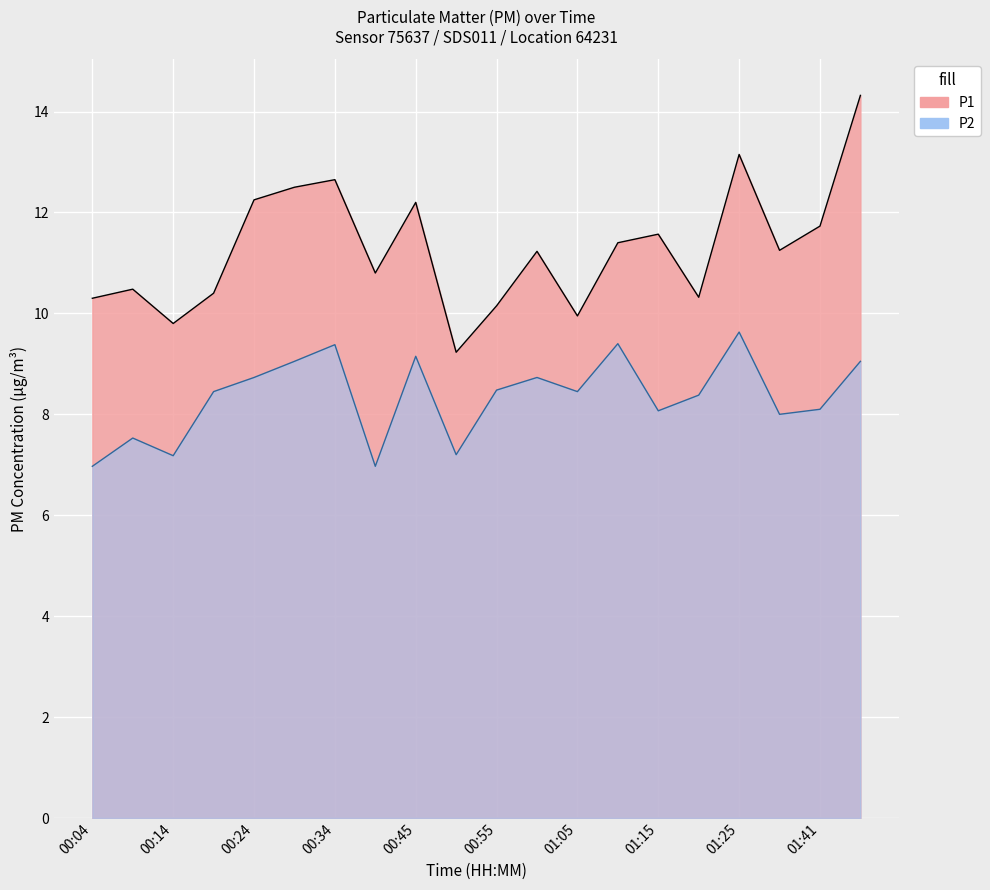

Where does the P1 series first go above 11?

00:24